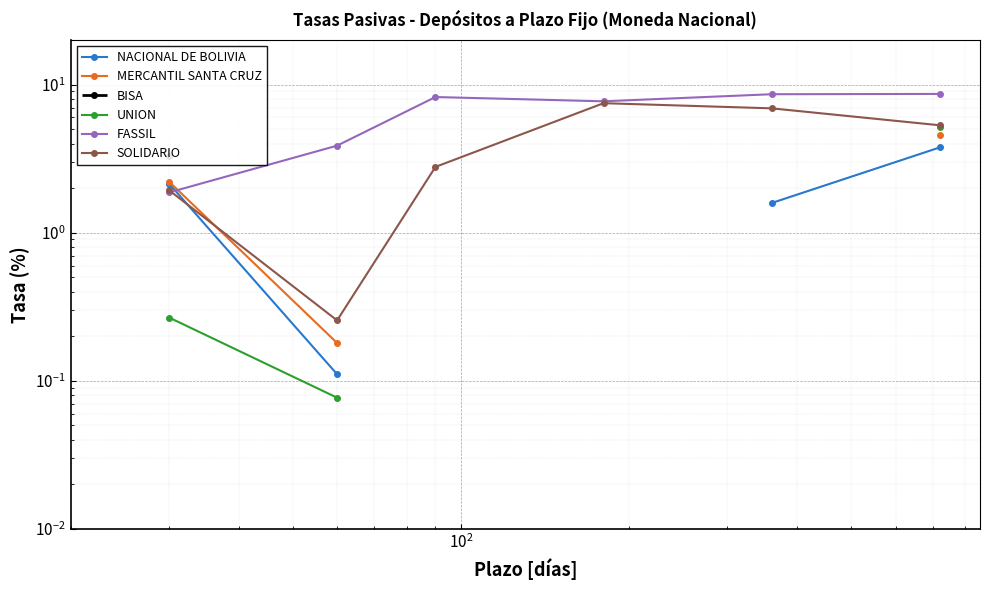

Which series has the largest total across all categories?

FASSIL